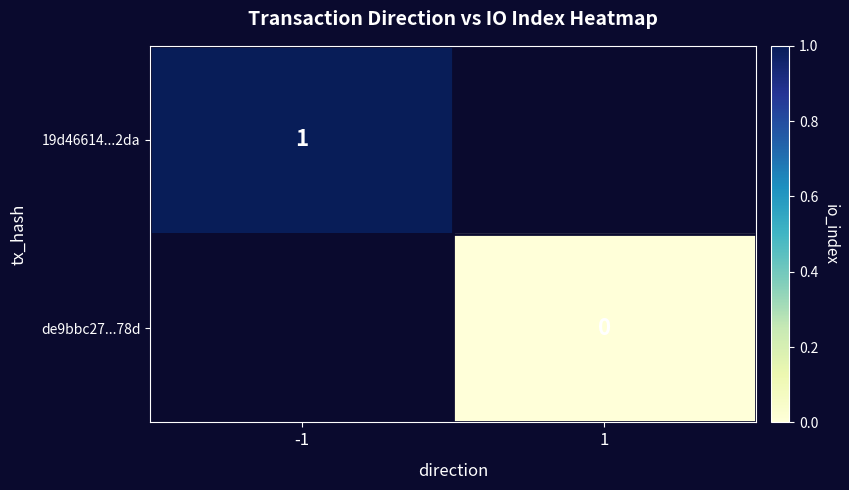

Between 1 and -1, which is larger?

-1